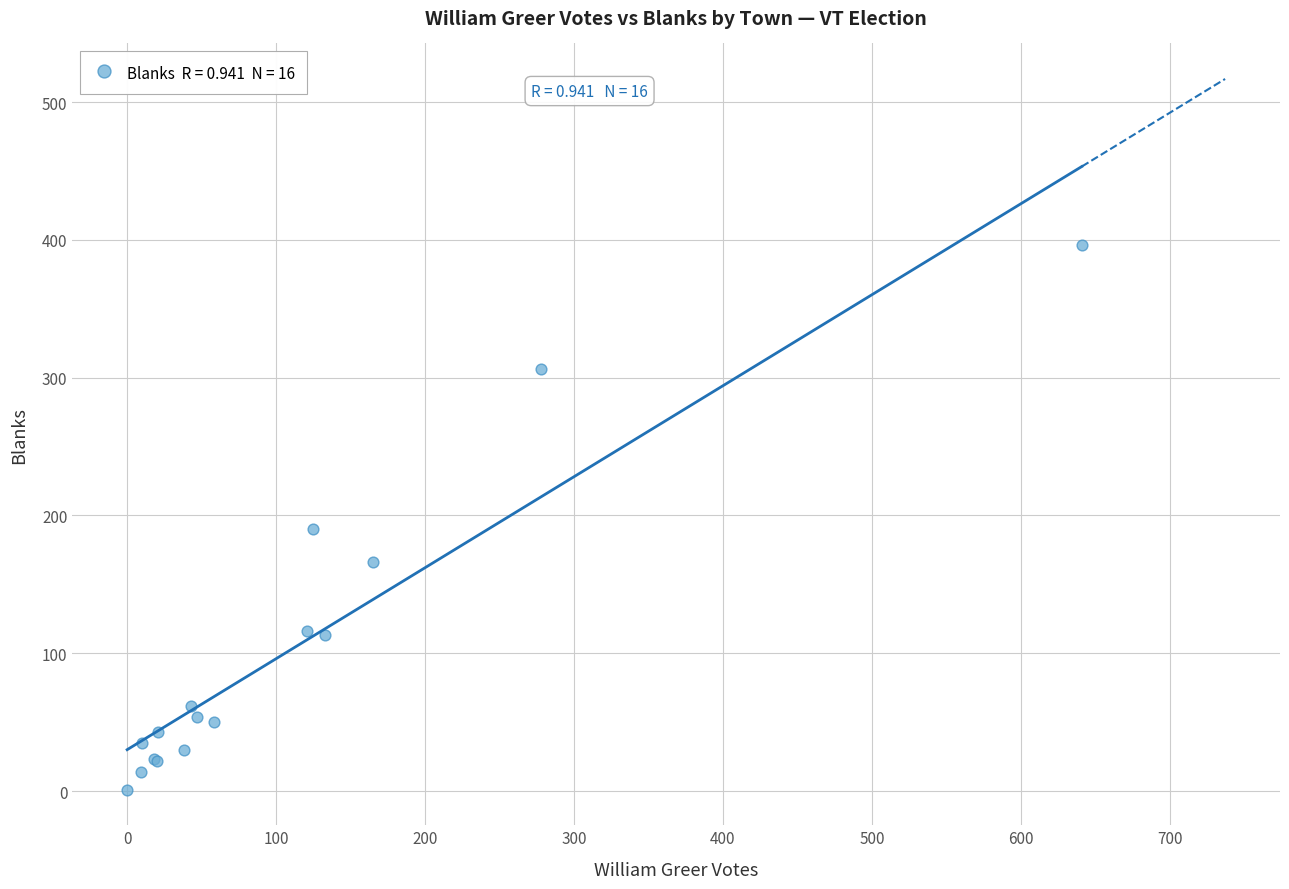

What Y value in the scatter plot is closest to 198?

190